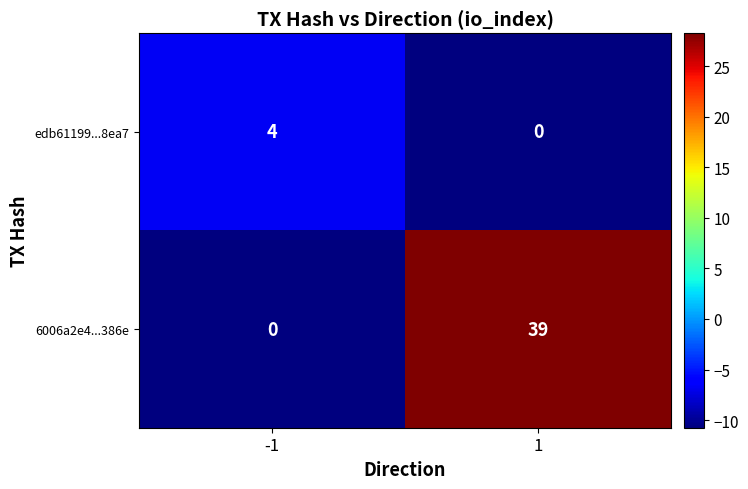

Reading left to right, list all the values displayed in this chart.

edb61199...8ea7: 4	0
6006a2e4...386e: 0	39